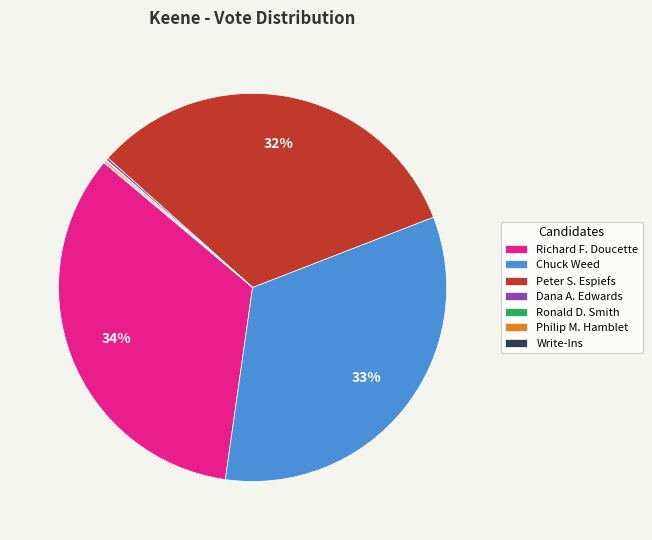

Which slice is the largest?

Richard F. Doucette